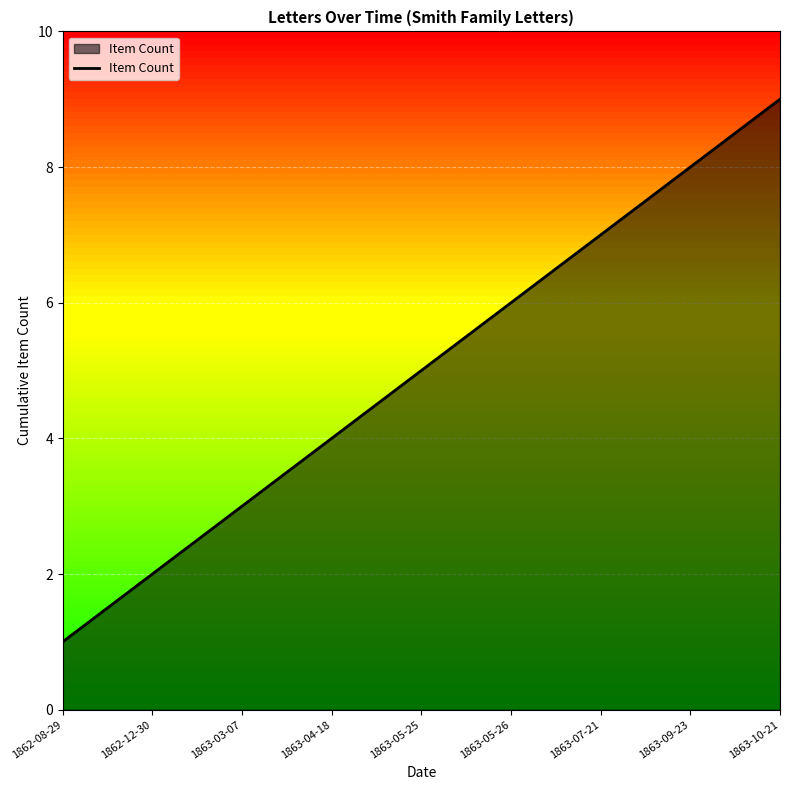

What position from the right is 1862-12-30?

8